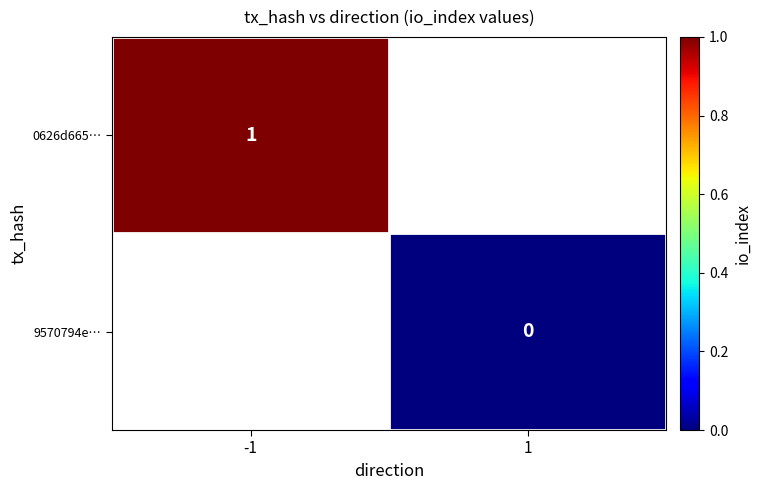

The 0626d665… series shows 2 at -1. True or false?

False